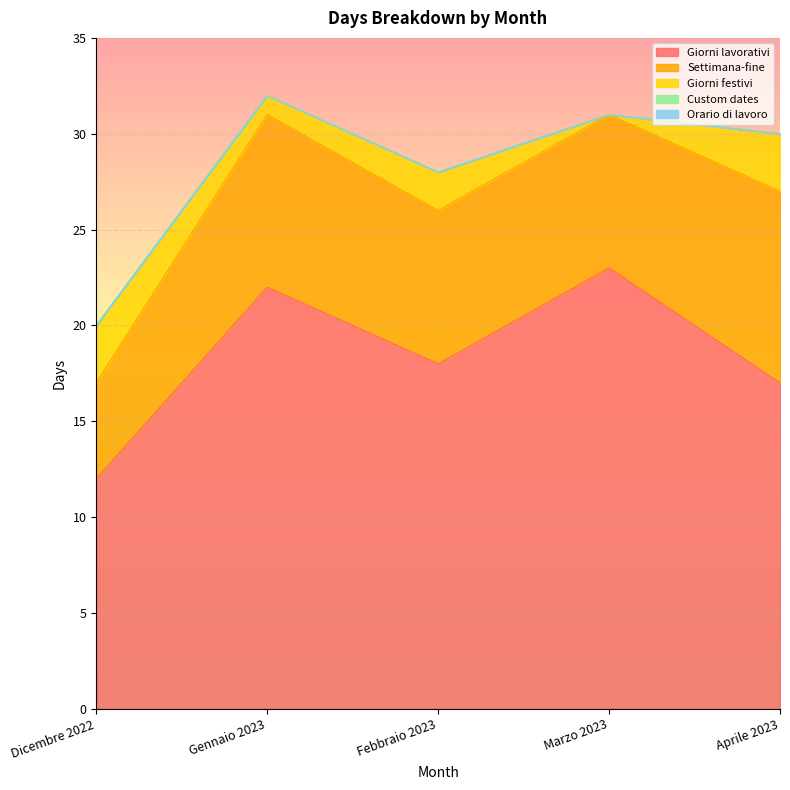

In Giorni lavorativi, how many points are higher than both neighbors (excluding endpoints)?

2